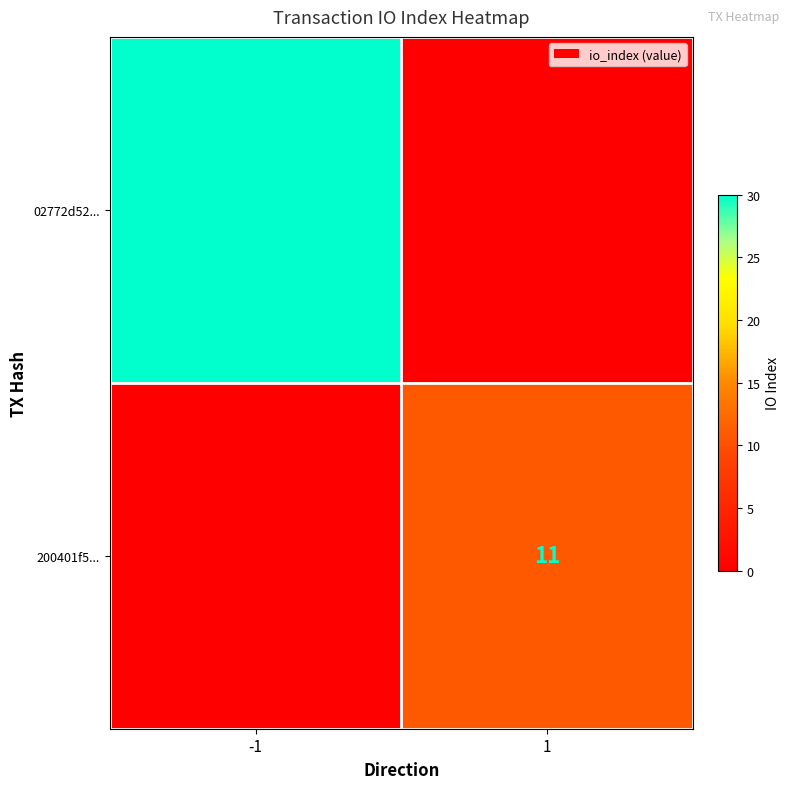

Which series has the largest range (max minus min)?

02772d52...